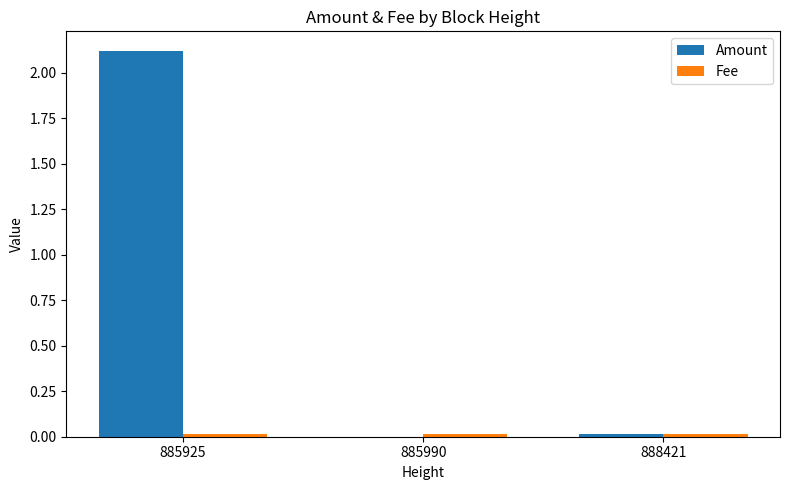

At which category is the sum across all series the highest?

885925